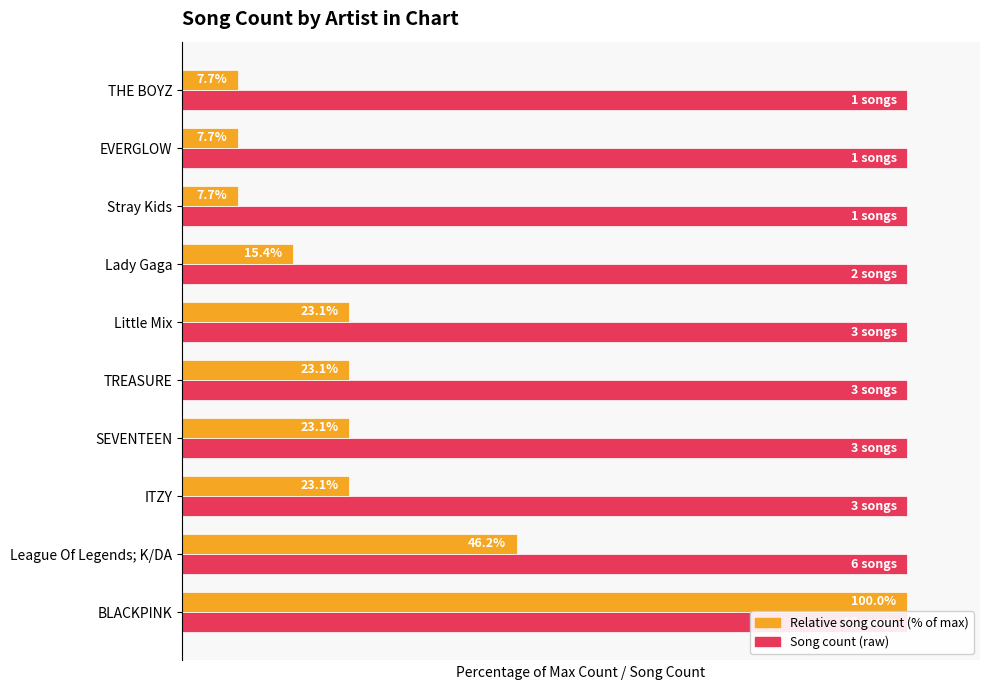

How many groups of bars are there?

10